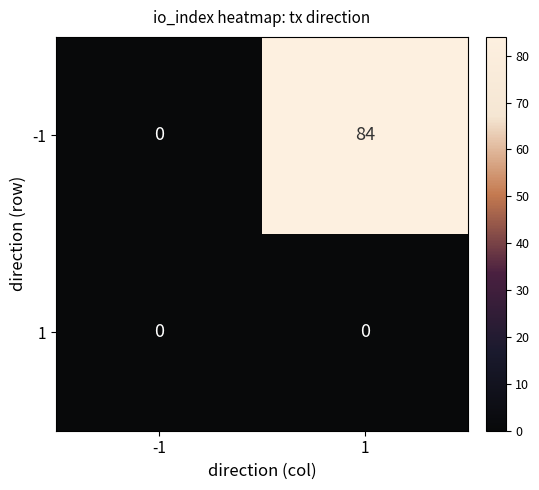

What is the difference between the -1 values at 1 and -1?

84